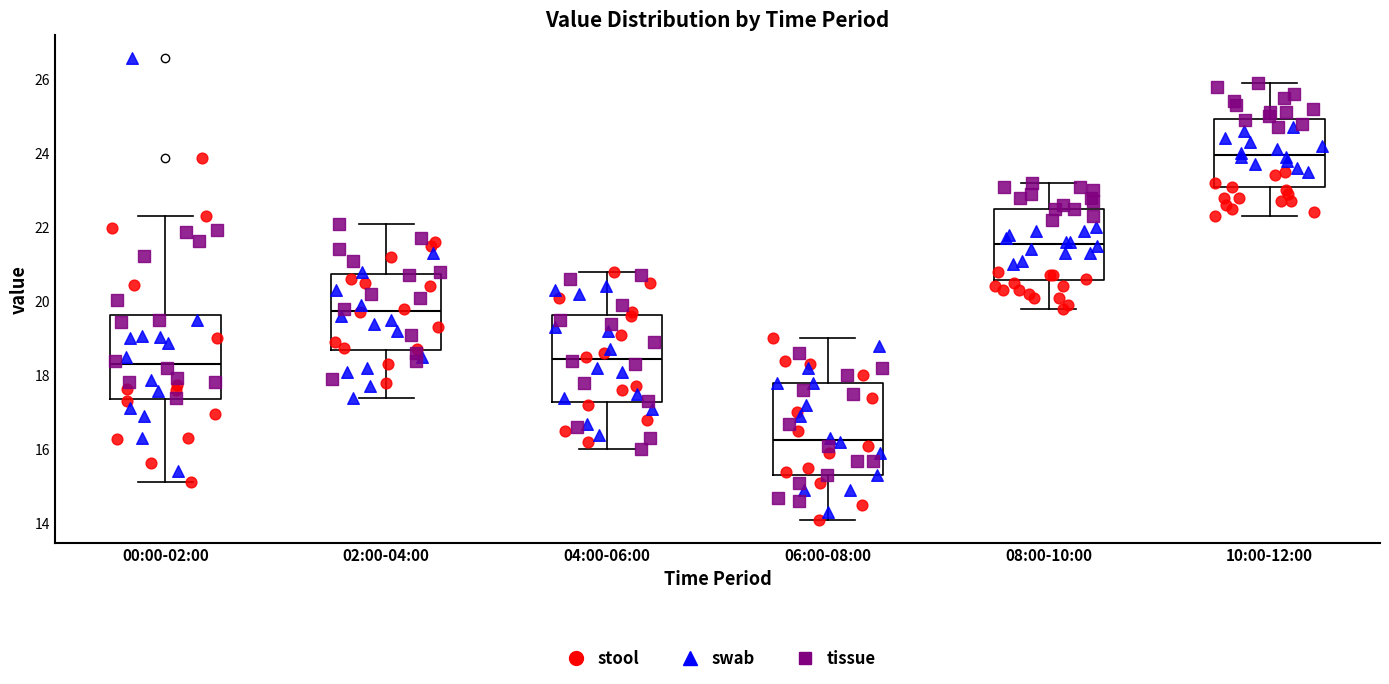

Reading left to right, transcribe this box plot: for each box, give where its median line is, the range the box spans, and where its two whiskers end, as read against the y-axis. The values are not printed on the chart, so give them approximately, as read against the axis.

00:00-02:00: median 18.4, box 17.4 to 19.6, whiskers 15.2 to 22.4
02:00-04:00: median 19.8, box 18.6 to 20.8, whiskers 17.4 to 22.2
04:00-06:00: median 18.4, box 17.2 to 19.6, whiskers 16.0 to 20.8
06:00-08:00: median 16.2, box 15.4 to 17.8, whiskers 14.2 to 19.0
08:00-10:00: median 21.6, box 20.6 to 22.6, whiskers 19.8 to 23.2
10:00-12:00: median 24.0, box 23.0 to 25.0, whiskers 22.4 to 26.0